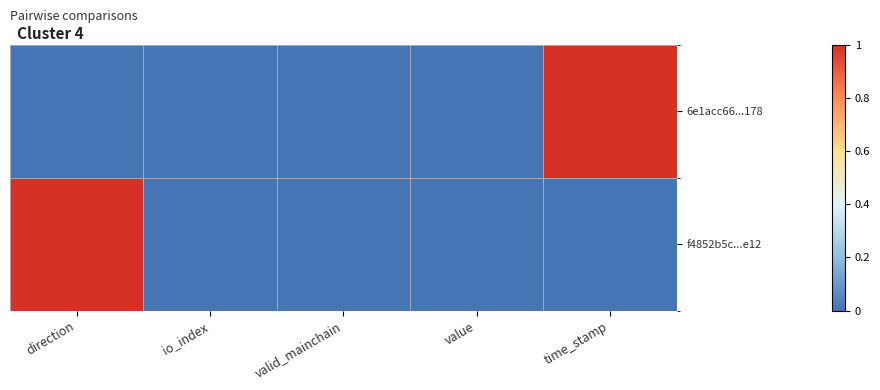

What is the difference between the maximum and second lowest values in the f4852b5c...e12 series?

1